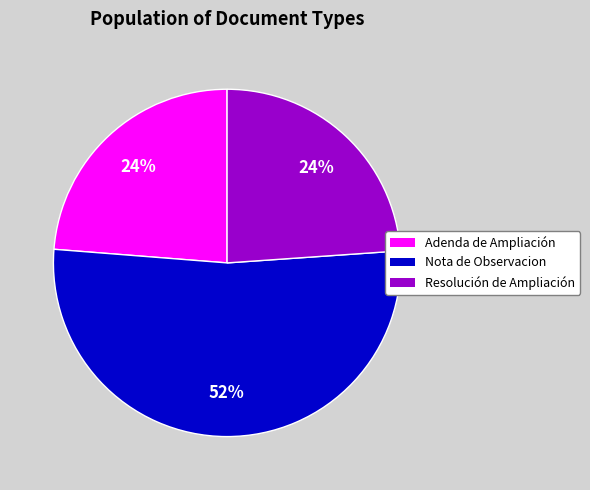

Approximately how many times larger is the value at Nota de Observacion compared to Resolución de Ampliación?

2.2